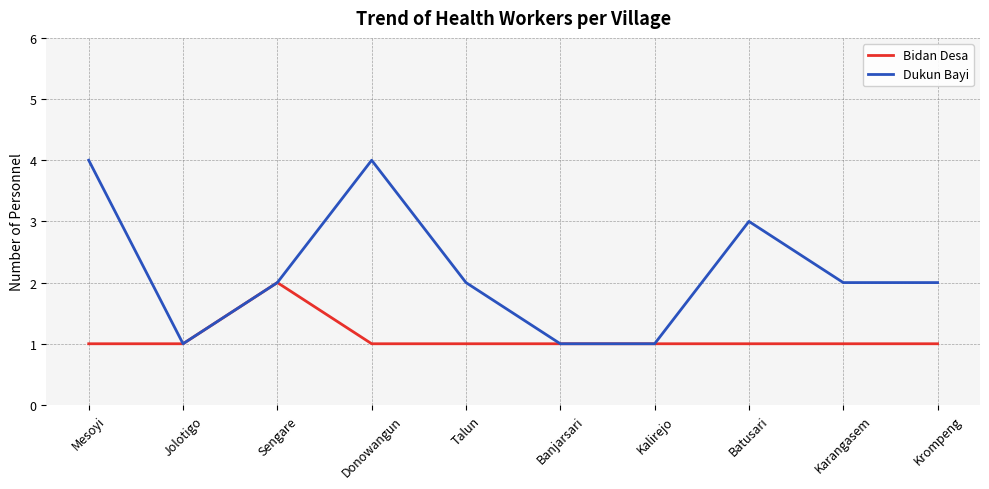

How many Bidan Desa values are between 1 and 2?

10